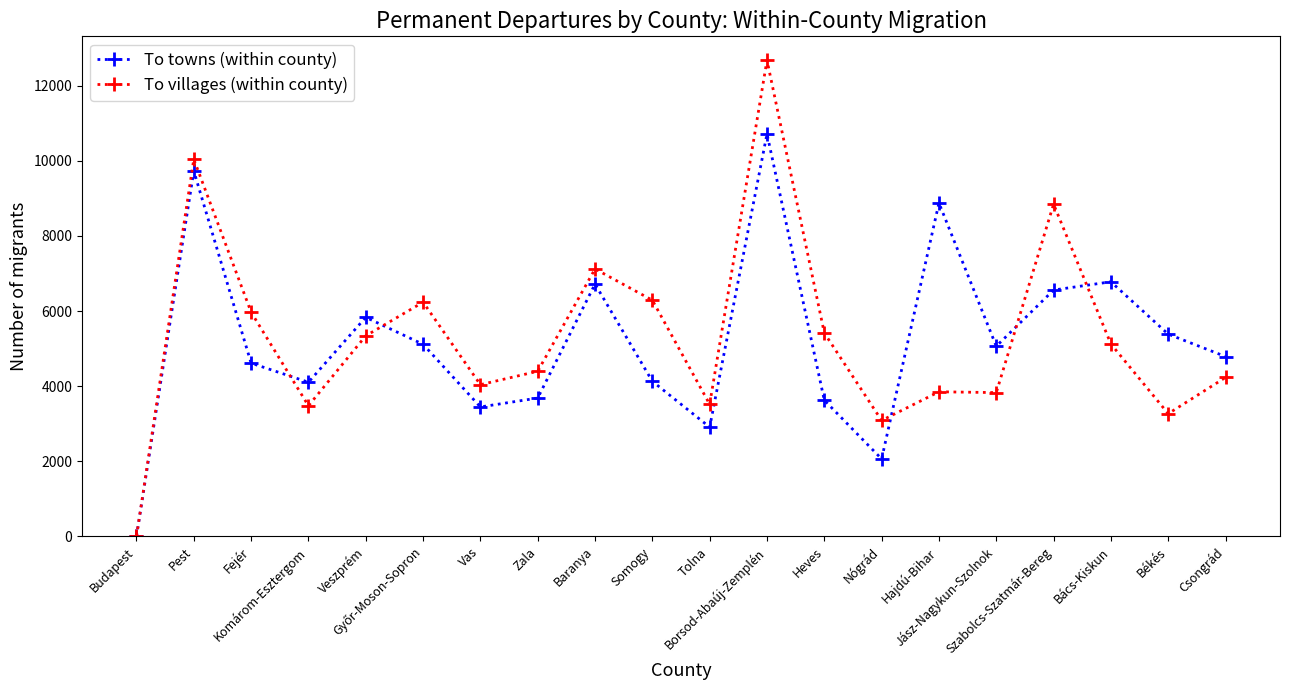

Which label corresponds to the largest value in the chart?

Borsod-Abaúj-Zemplén